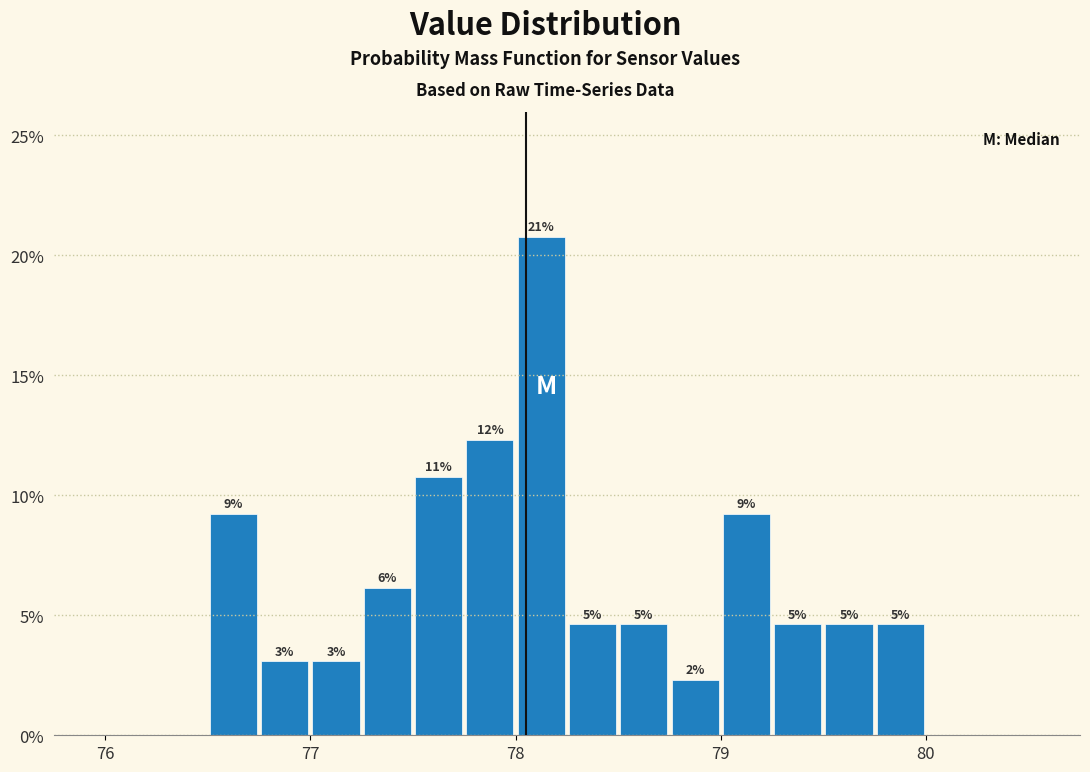

Around what value on the x-axis is the tallest bar? Give the approximate position of its centre, as read against the axis.

78.1